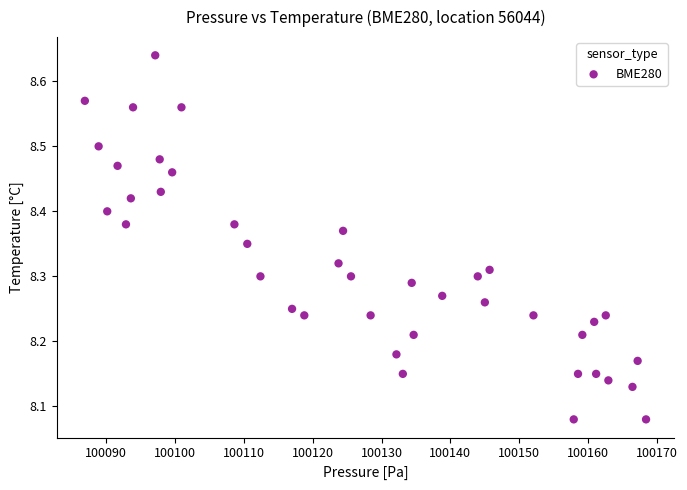

What is the range of X values (max minus min)?

81.5